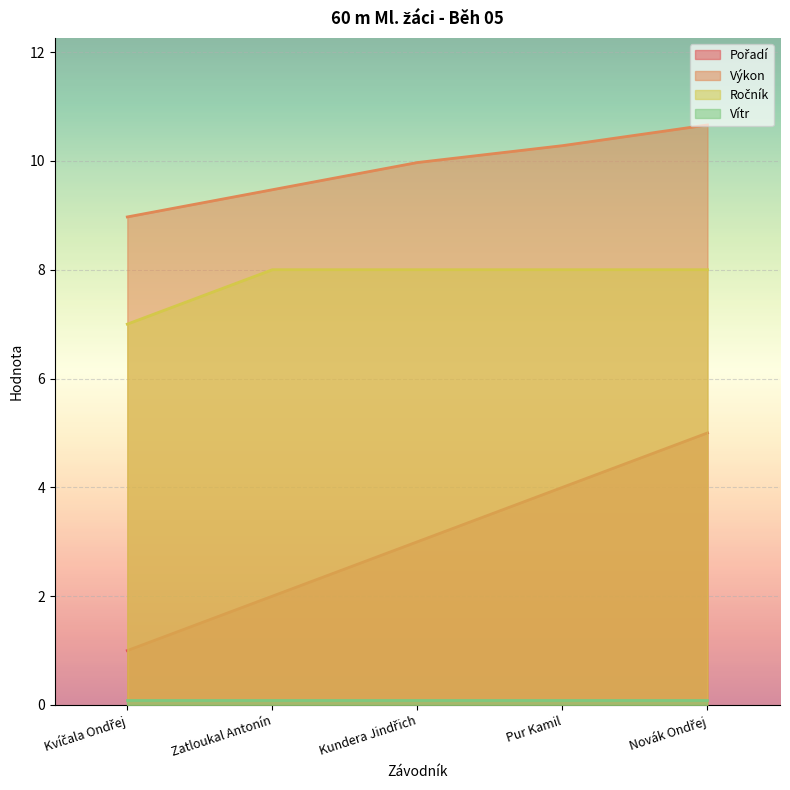

Which series has the largest total across all categories?

Výkon